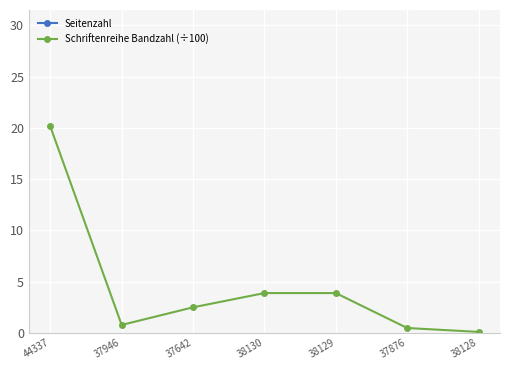

How many categories are shown in the chart?

7